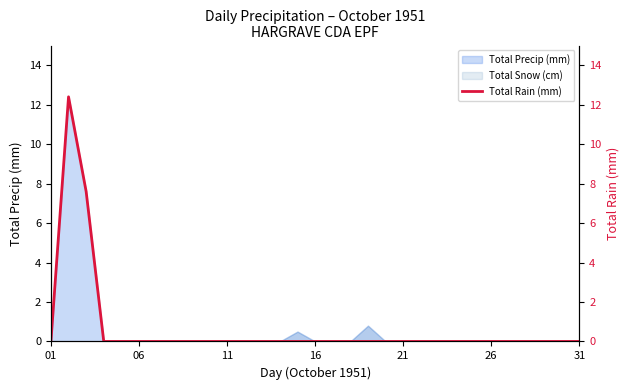

How many values are above zero?

2